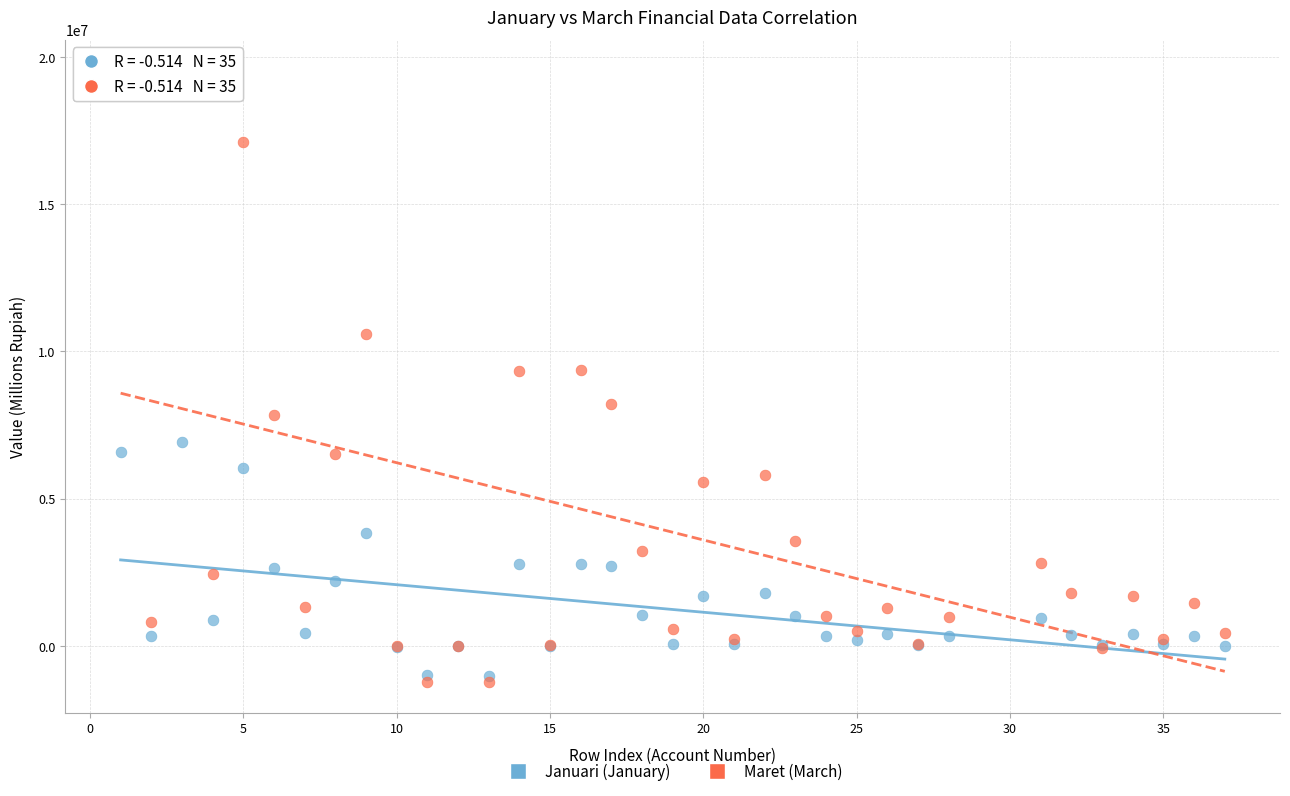

Which series has the largest Y range (max minus min)?

Maret (March)